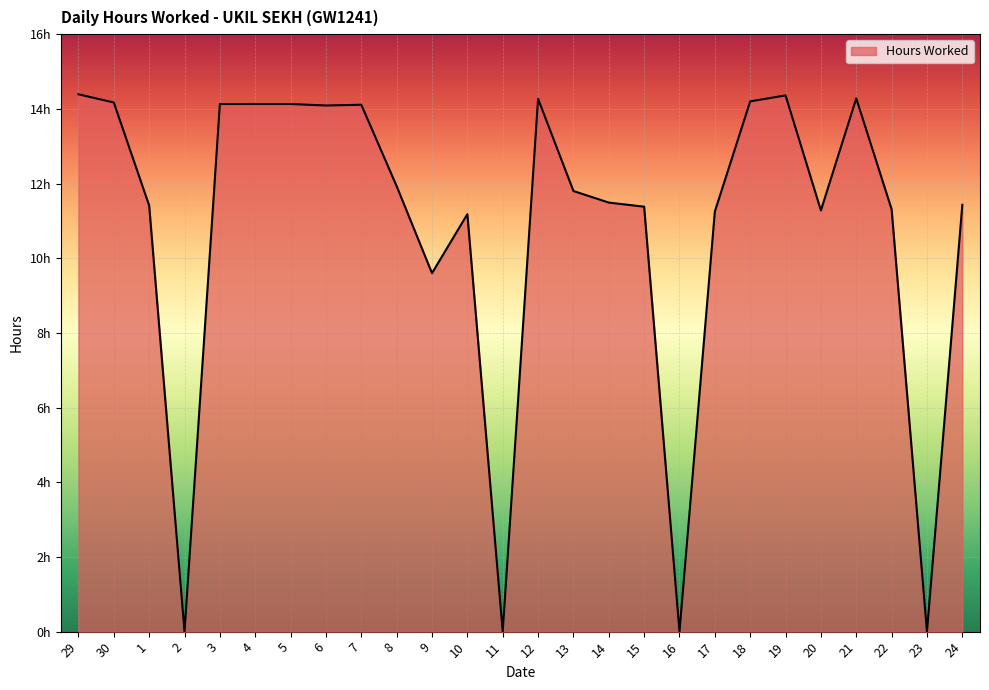

What is the maximum value shown in the chart?

14.4